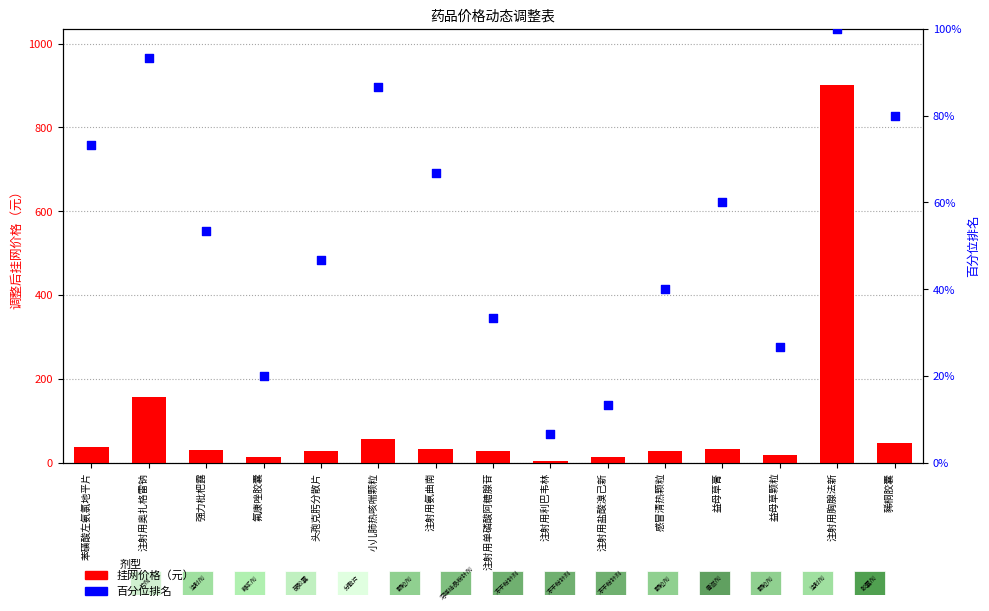

What are all the series names shown in the legend?

挂网价格（元）, 百分位排名